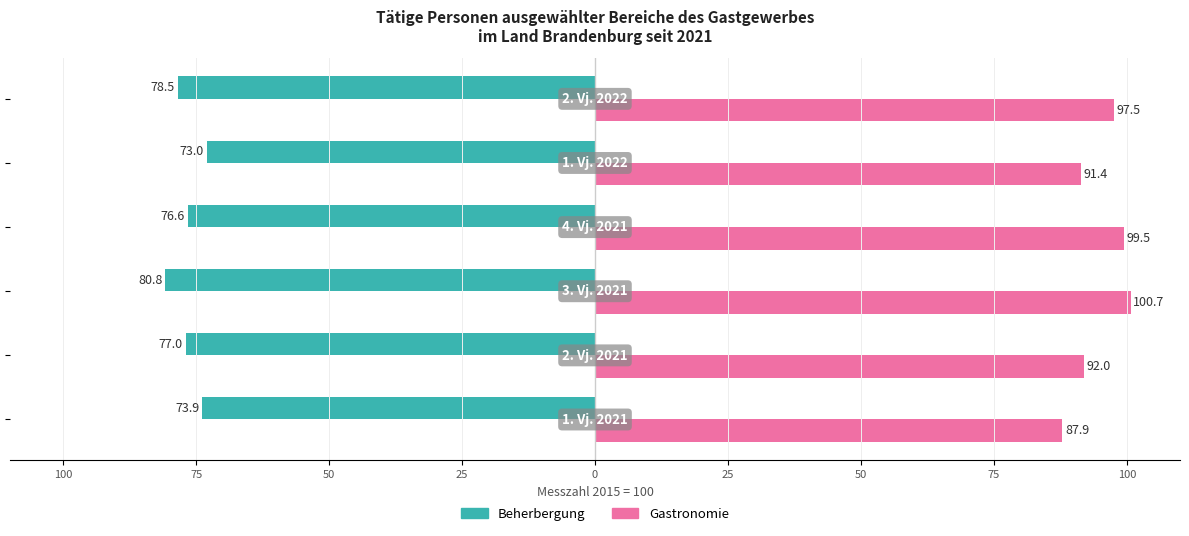

What is the average value of the Gastronomie series?

94.8